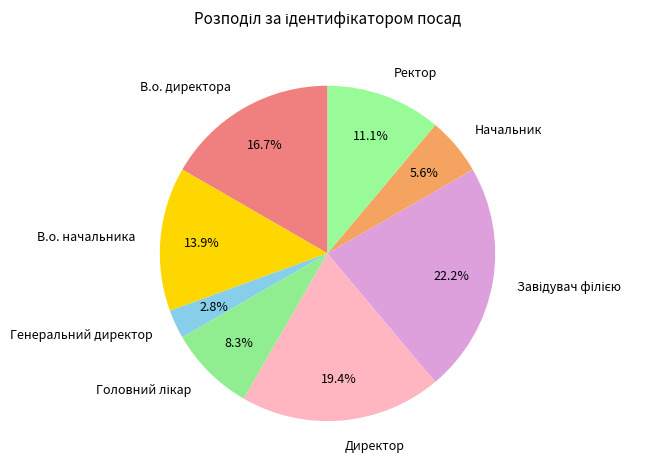

To the nearest percent, what is the difference between the largest and smallest slice percentages?

19%